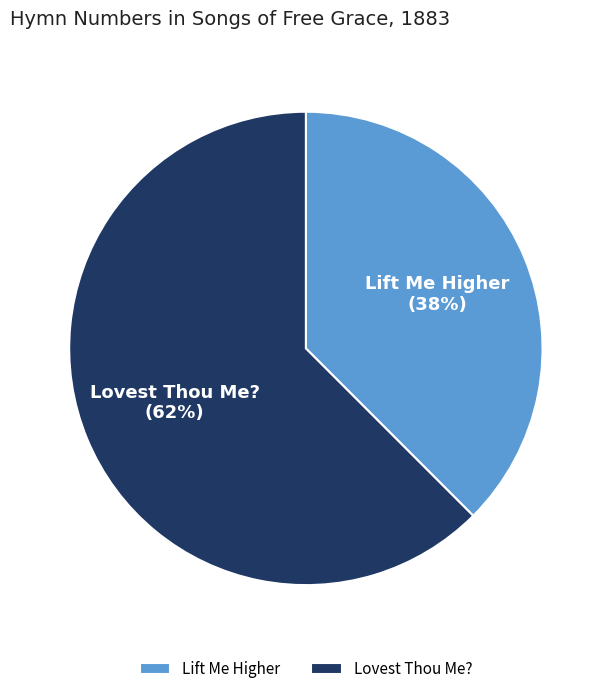

Rank the categories by value from highest to lowest.

Lovest Thou Me?, Lift Me Higher